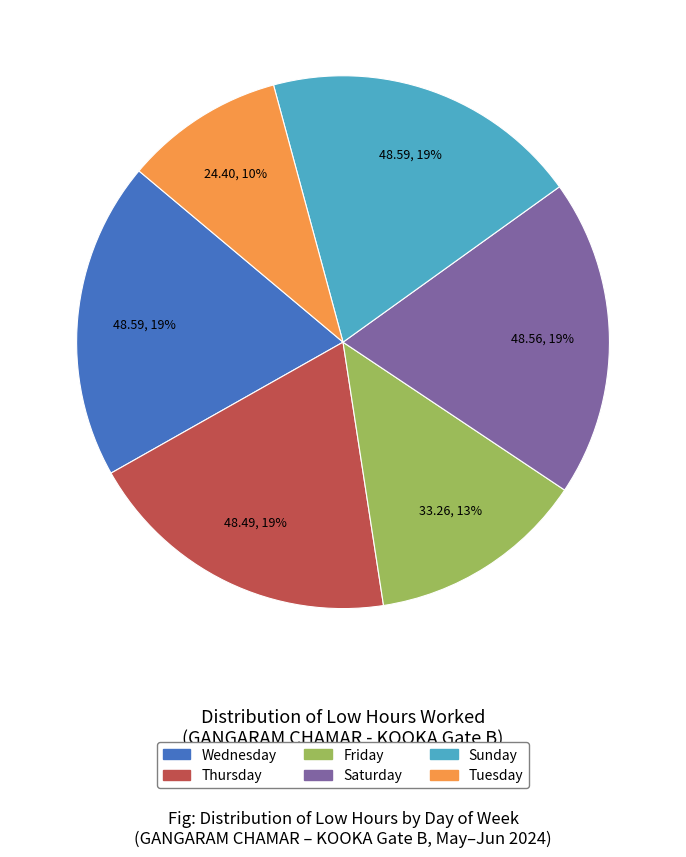

To the nearest percent, what is the average slice percentage?

17%